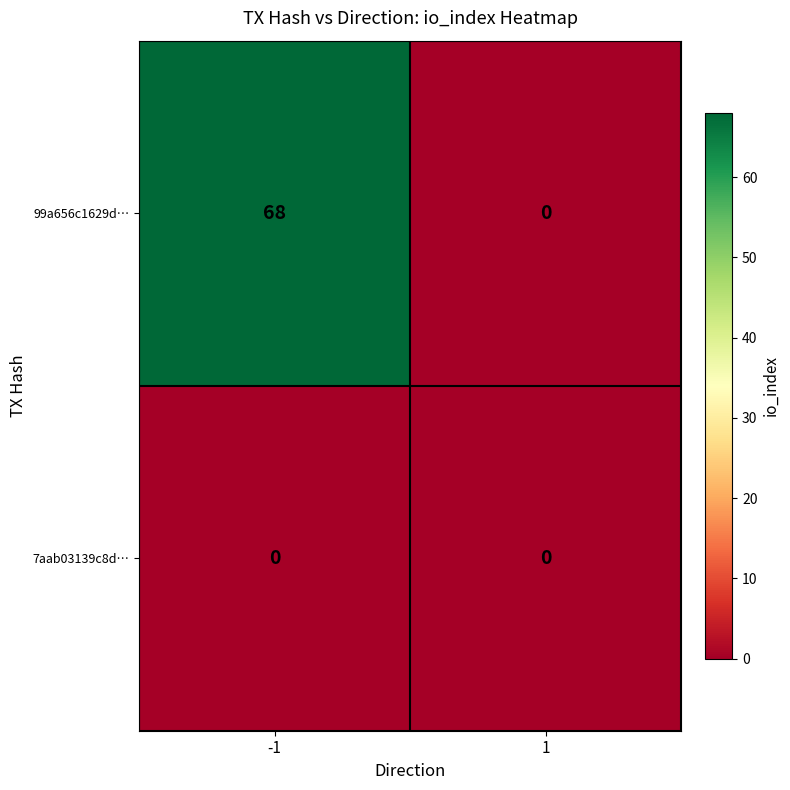

List the series in order of their peak value, lowest first.

7aab03139c8d…, 99a656c1629d…